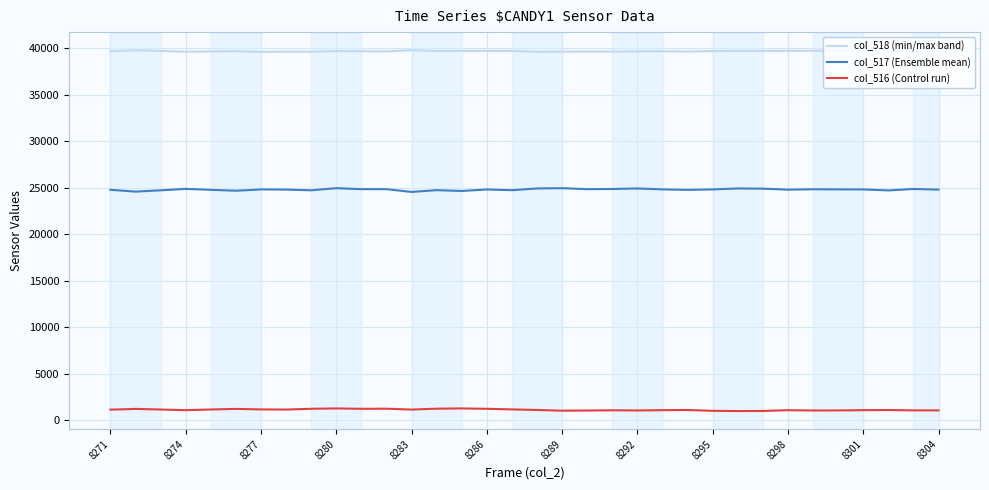

True or false: col_517 (Ensemble mean) and col_518 (min/max band) intersect in this chart.

False